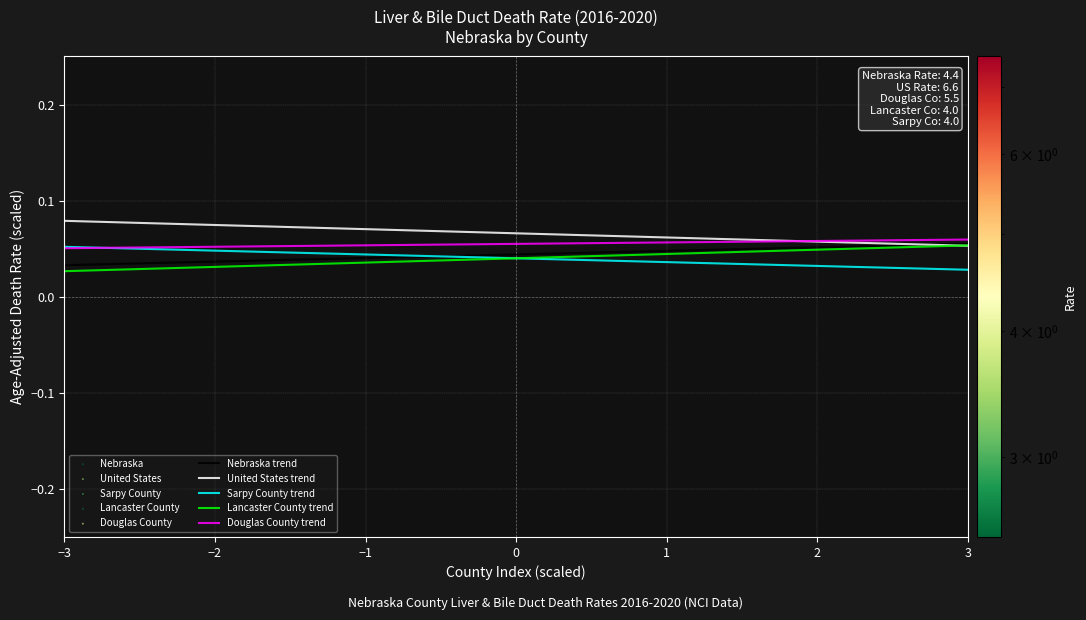

True or false: Sarpy County has a value of 4.0 at −2.

True